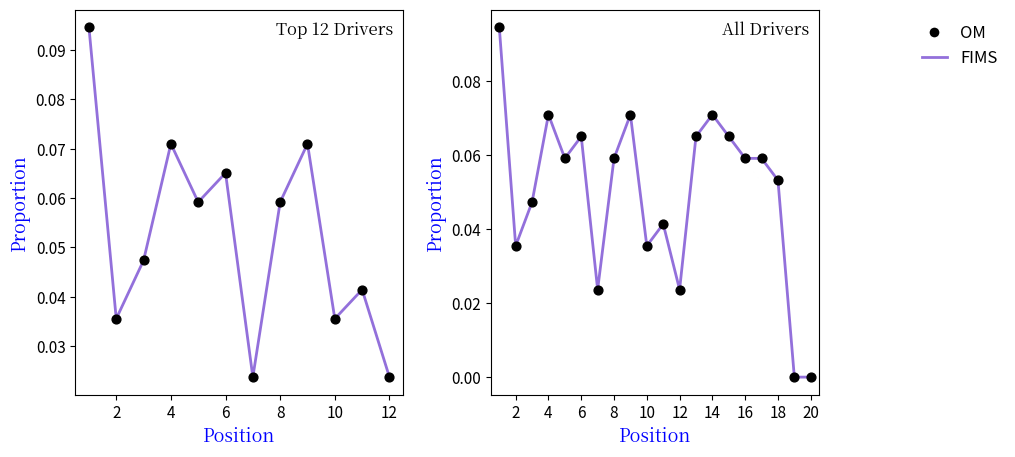

Which series has the largest total across all categories?

FIMS